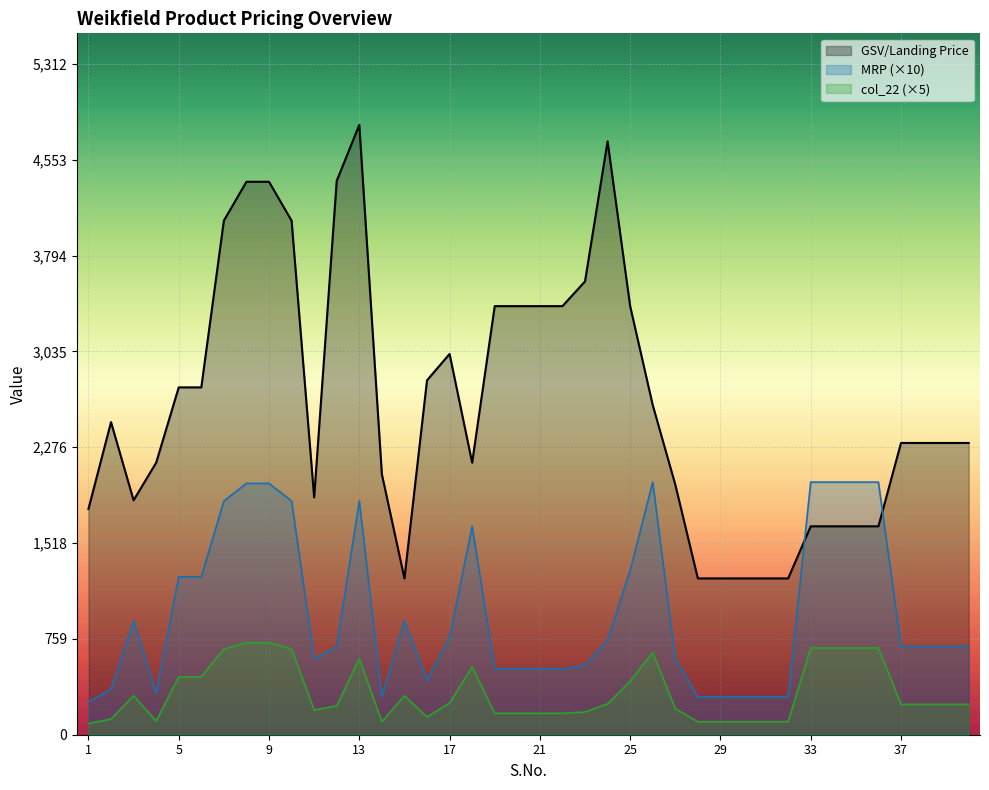

What is the total value across all series at 8?

7097.6